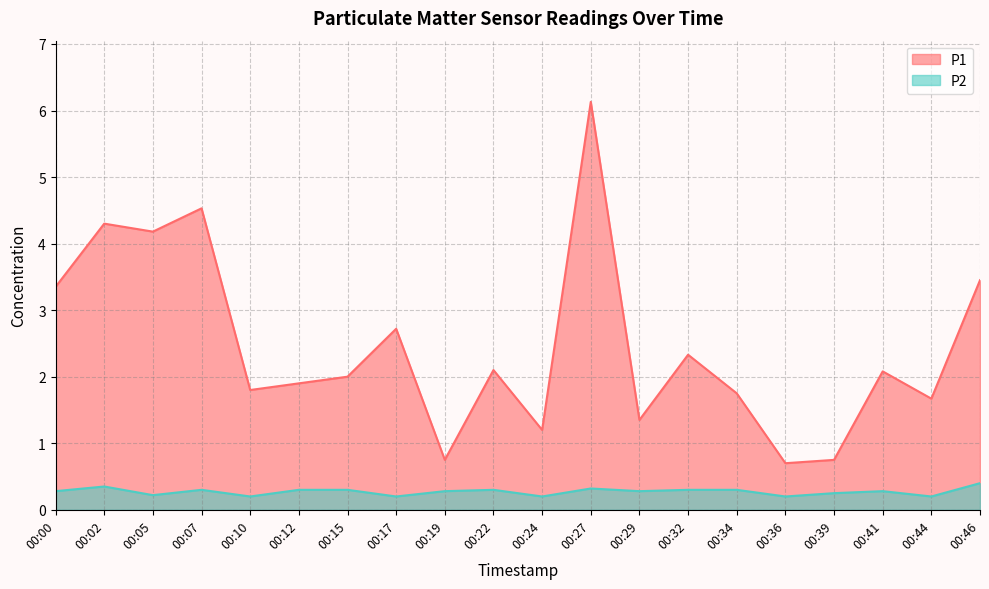

List the series in order of their peak value, lowest first.

P2, P1